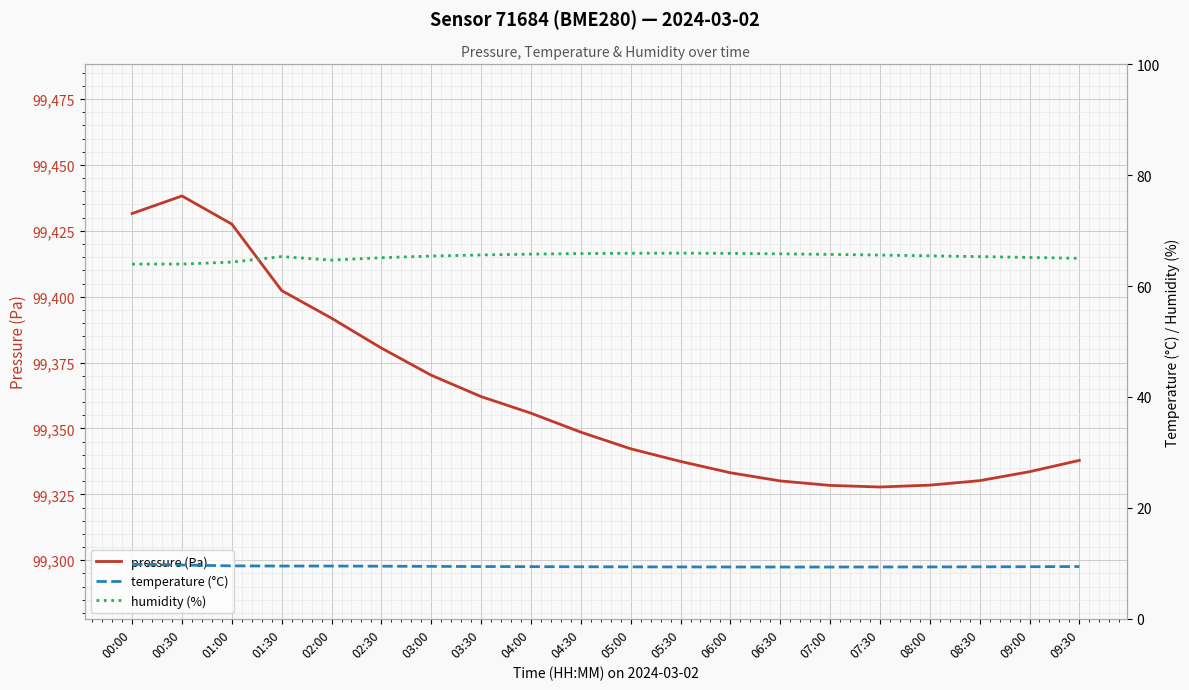

Reading right to left, what are all the values shown in this chart?

pressure (Pa): 09:30=99337.9	09:00=99333.6	08:30=99330.2	08:00=99328.5	07:30=99327.8	07:00=99328.4	06:30=99330.1	06:00=99333.2	05:30=99337.5	05:00=99342.3	04:30=99348.6	04:00=99355.8	03:30=99362.1	03:00=99370.2	02:30=99380.5	02:00=99391.8	01:30=99402.3	01:00=99427.5	00:30=99438.2	00:00=99431.6
temperature (°C): 09:30=9.4	09:00=9.4	08:30=9.4	08:00=9.3	07:30=9.3	07:00=9.3	06:30=9.3	06:00=9.3	05:30=9.3	05:00=9.4	04:30=9.4	04:00=9.4	03:30=9.4	03:00=9.4	02:30=9.5	02:00=9.5	01:30=9.5	01:00=9.5	00:30=9.7	00:00=9.8
humidity (%): 09:30=65.0	09:00=65.2	08:30=65.3	08:00=65.4	07:30=65.6	07:00=65.7	06:30=65.8	06:00=65.9	05:30=65.9	05:00=65.9	04:30=65.8	04:00=65.8	03:30=65.6	03:00=65.4	02:30=65.1	02:00=64.7	01:30=65.3	01:00=64.3	00:30=64.0	00:00=64.0